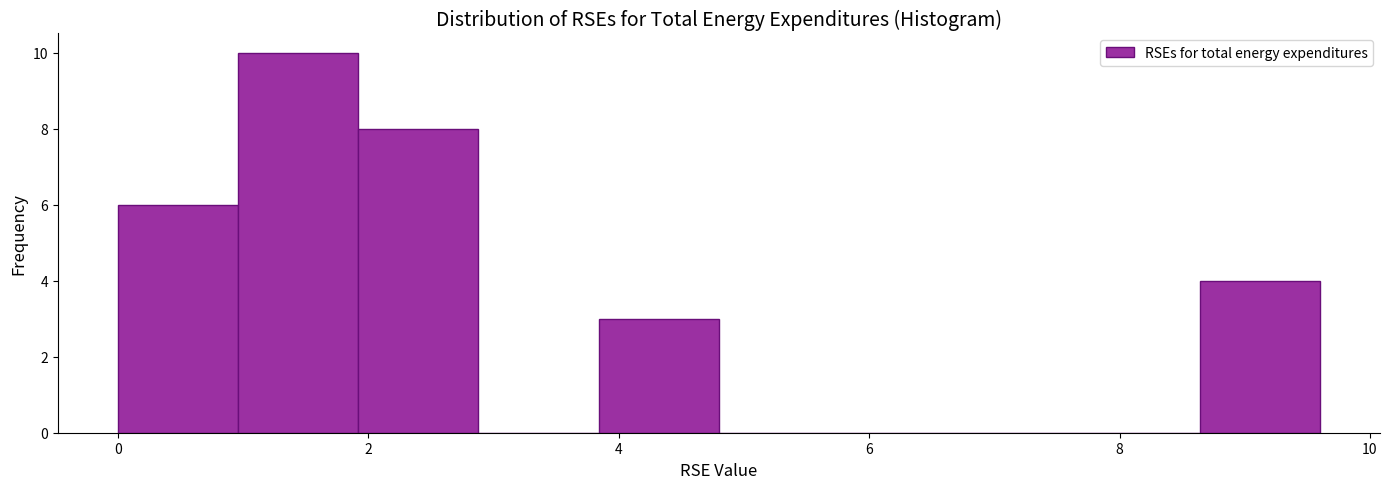

Over which range of the x-axis is the bar tallest?

0.96 to 1.92